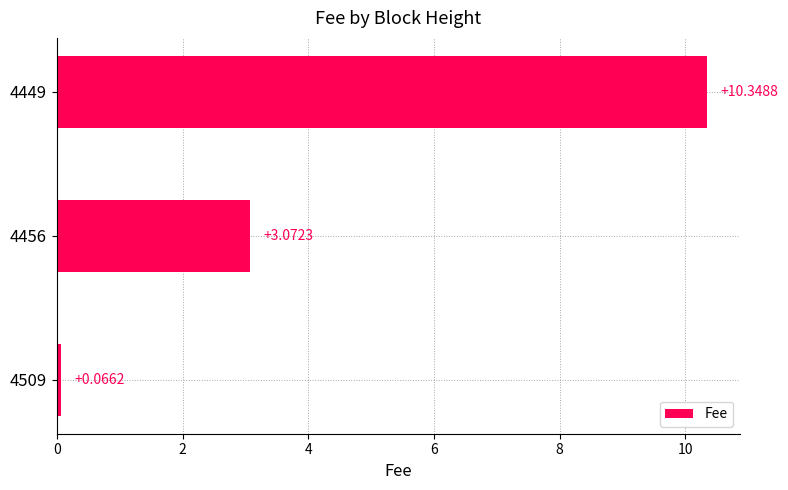

Rank the categories by value from lowest to highest.

4509, 4456, 4449